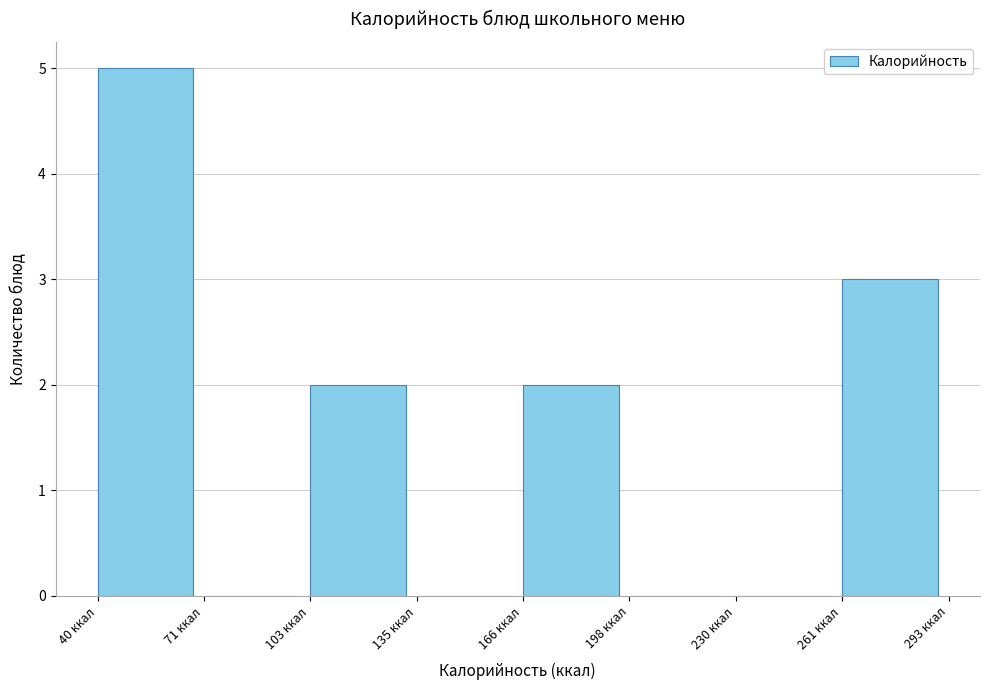

Reading left to right, transcribe this chart: for each bar, give the range it covers on the x-axis and its height. Neither the bar edges nor the heights are printed on the chart, so give them approximately, as read against the axes.

40 to 70: 5
70 to 105: 0
105 to 135: 2
135 to 165: 0
165 to 200: 2
200 to 230: 0
230 to 260: 0
260 to 295: 3